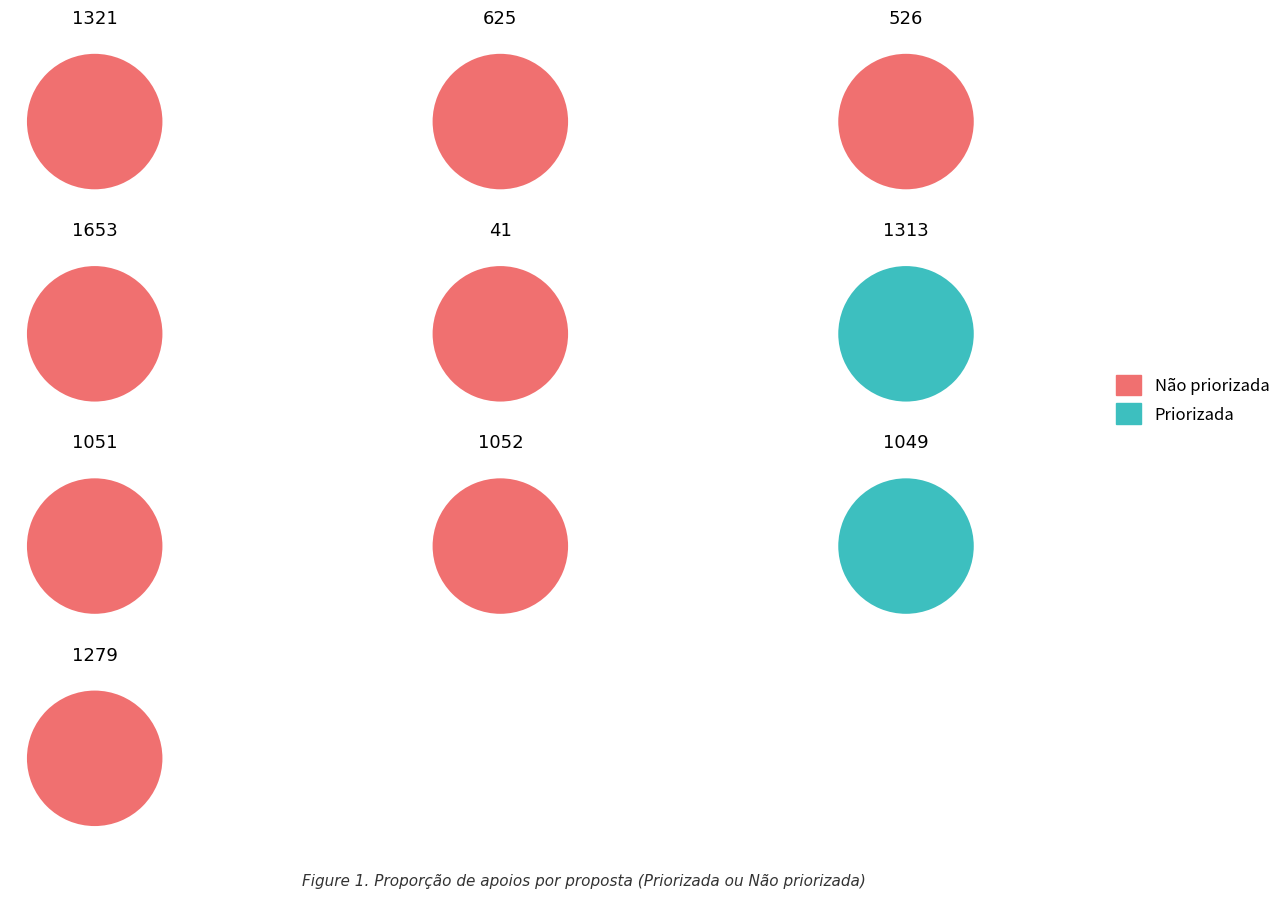

Which slice is the largest?

1313